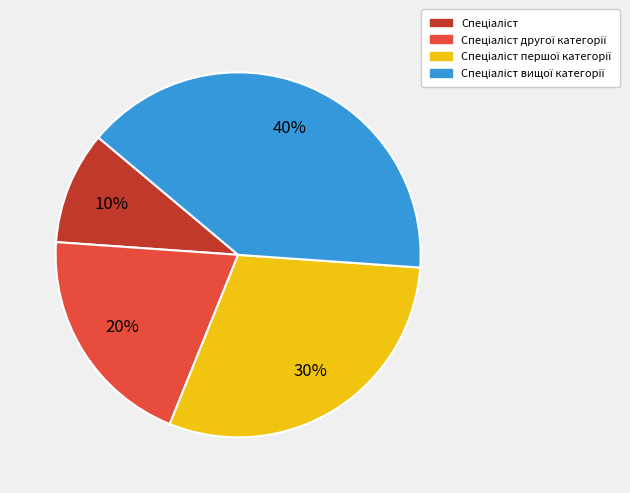

To the nearest percent, what is the difference between the largest and smallest slice percentages?

30%